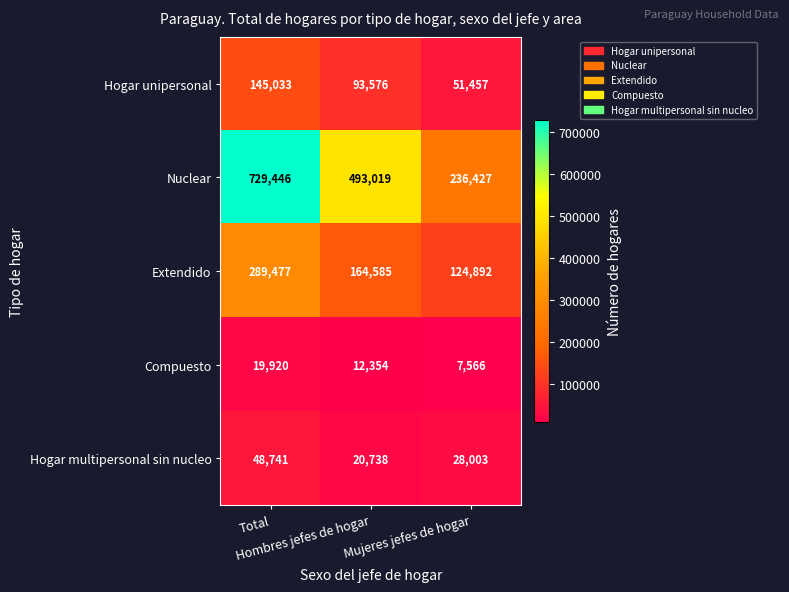

What is the greatest value displayed?

729446